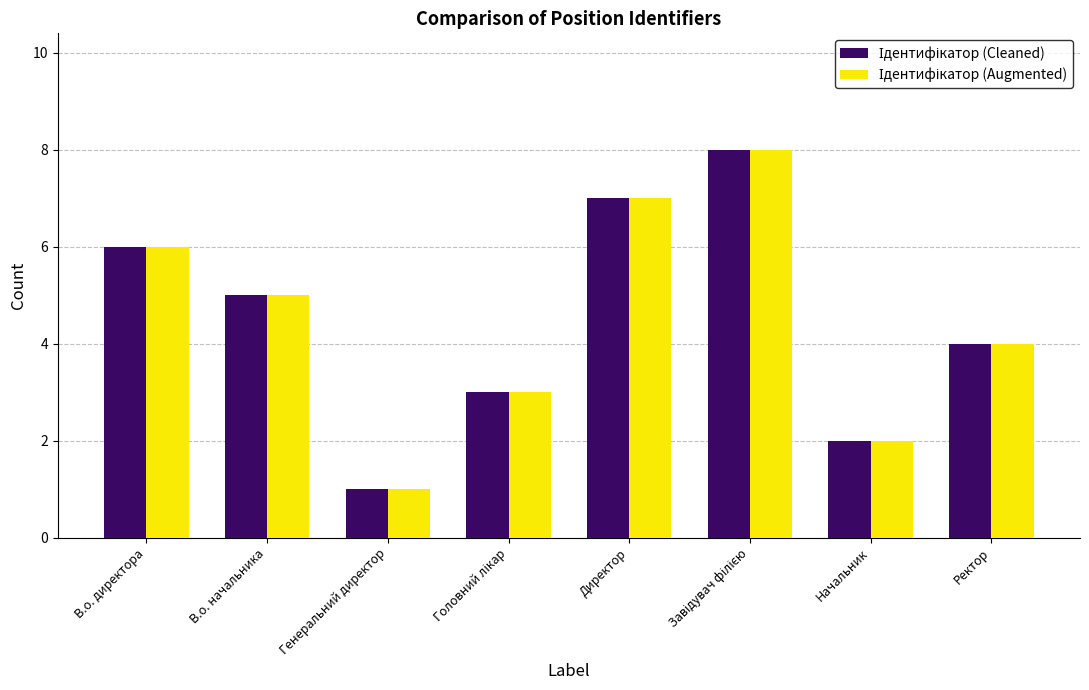

How many data points does each series have?

8